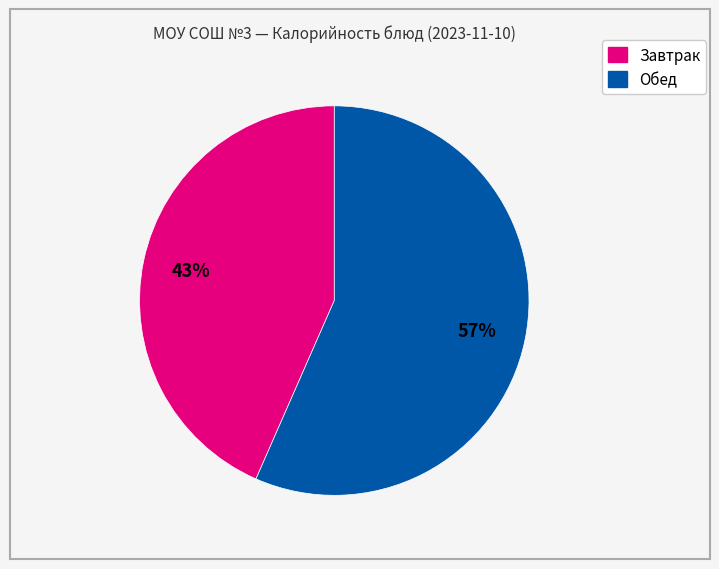

Does any single category account for the majority?

Yes